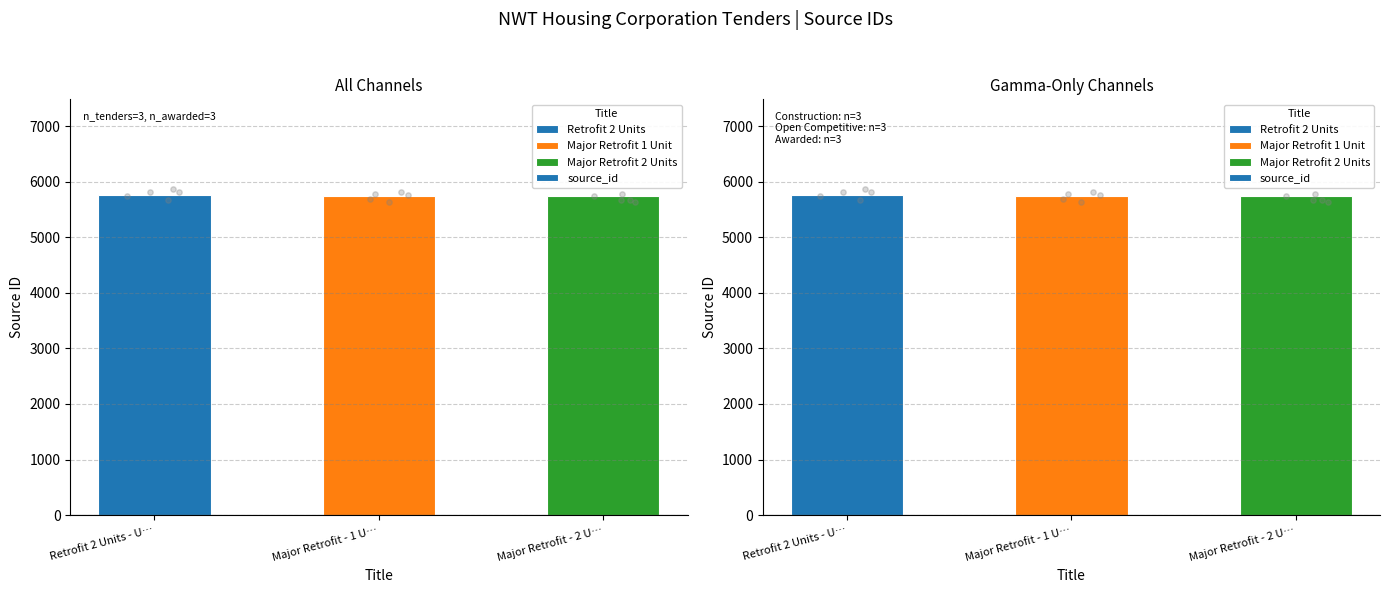

Which has a higher value, Major Retrofit - 1 U… or Retrofit 2 Units - U…?

Retrofit 2 Units - U…